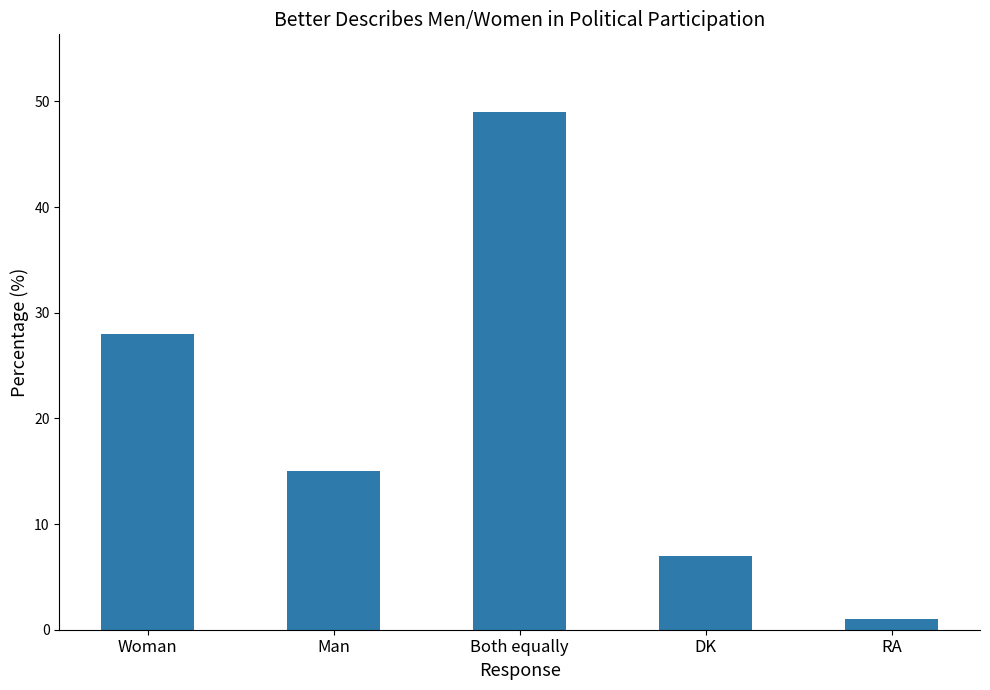

What is the label of the 1st bar from the left?

Woman